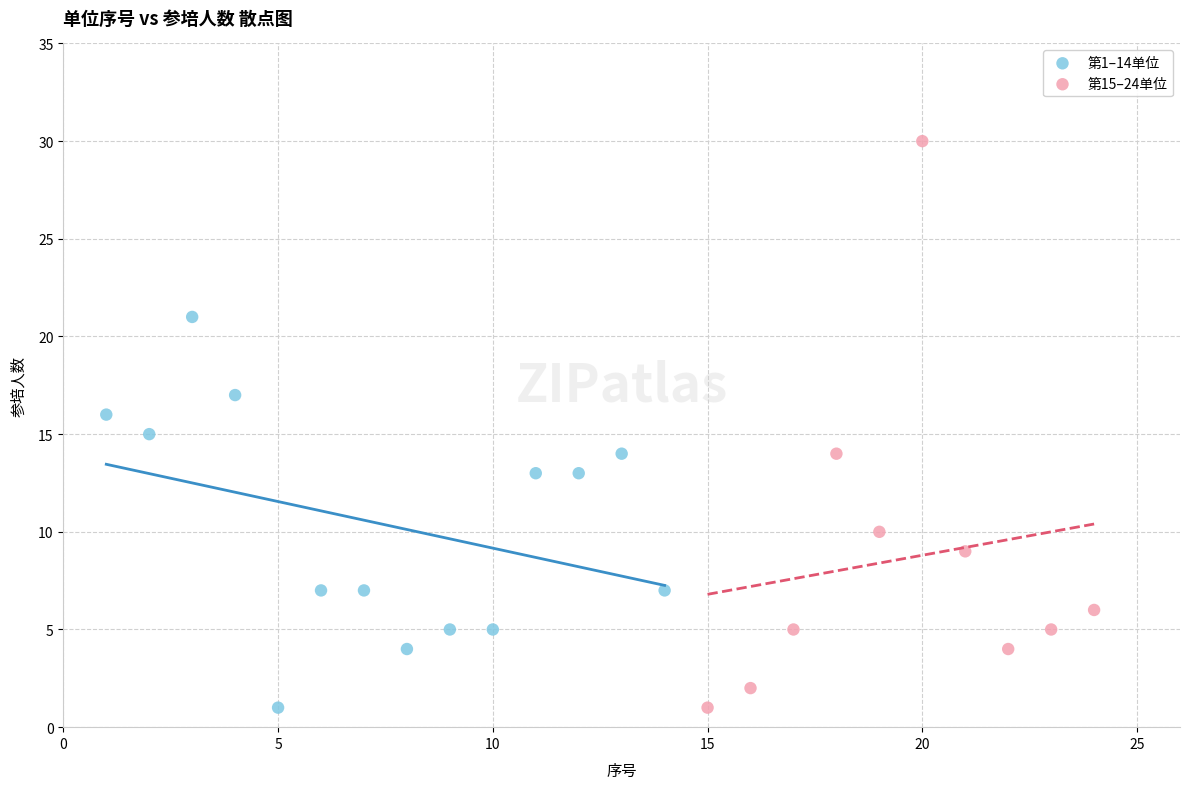

Which series contains the highest Y value?

第15–24单位